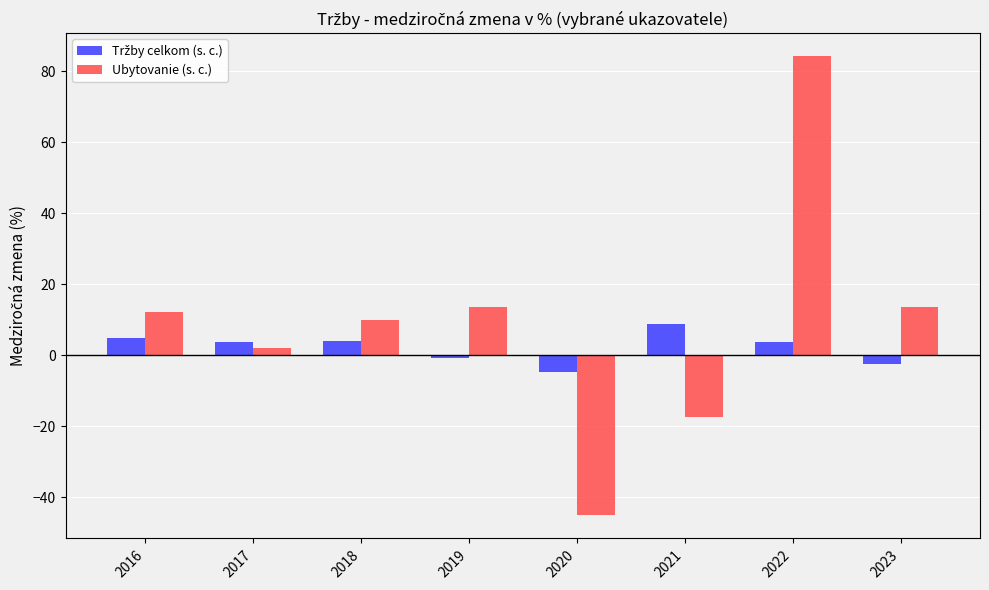

The Ubytovanie (s. c.) series shows -45.2 at 2020. True or false?

True